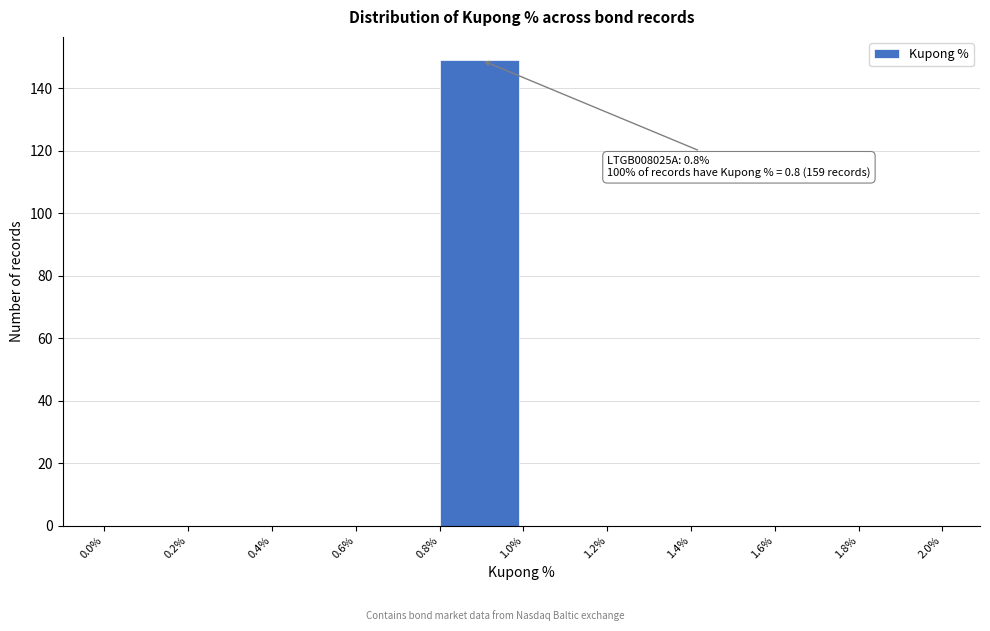

Over which range of the x-axis is the bar tallest?

0.8% to 1.0%